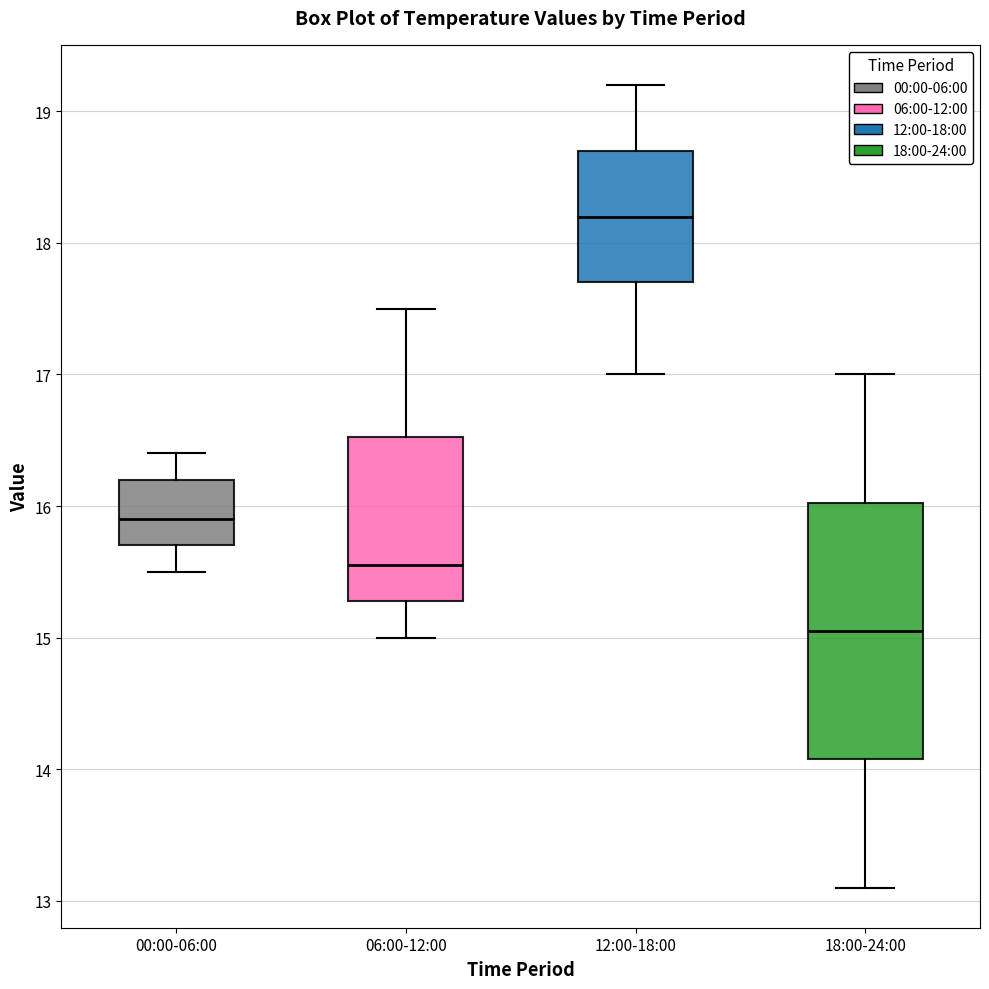

Where does the lower whisker of the box for 06:00-12:00 end on the y-axis? The values are not printed on the chart, so give them approximately, as read against the axis.

15.0